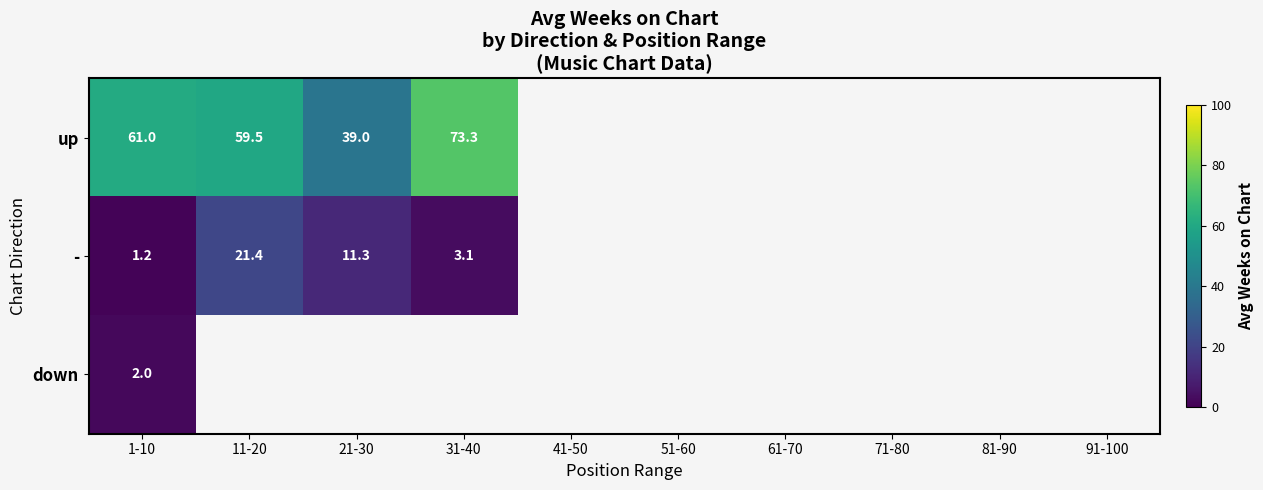

The value of up at 31-40 is 104.3. True or false?

False